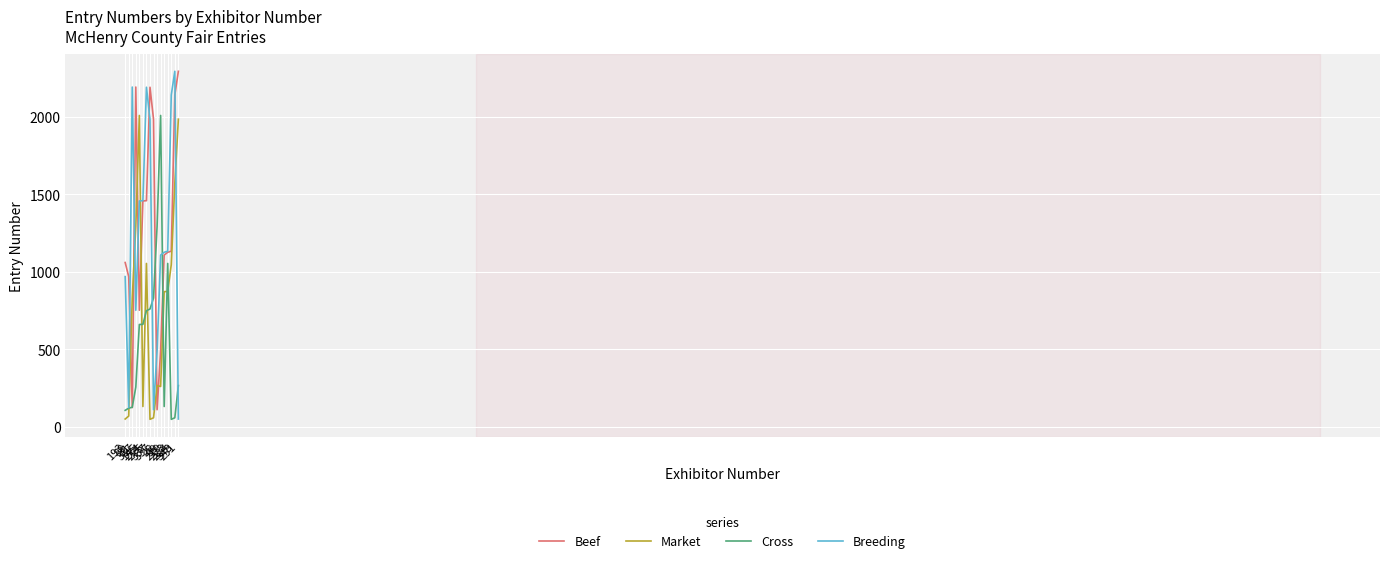

At which category is the sum across all series the highest?

348